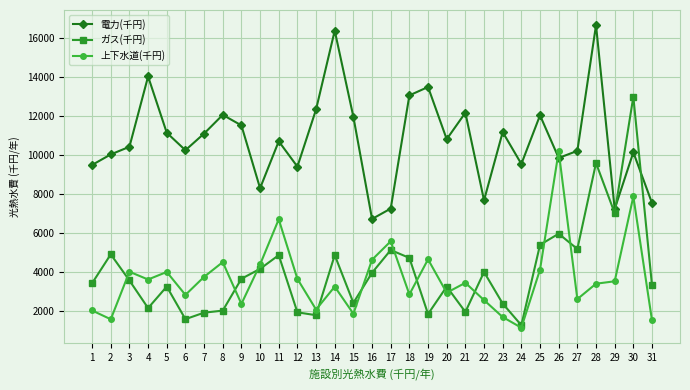

At 5, list the series in order from largest to smallest.

電力(千円), 上下水道(千円), ガス(千円)